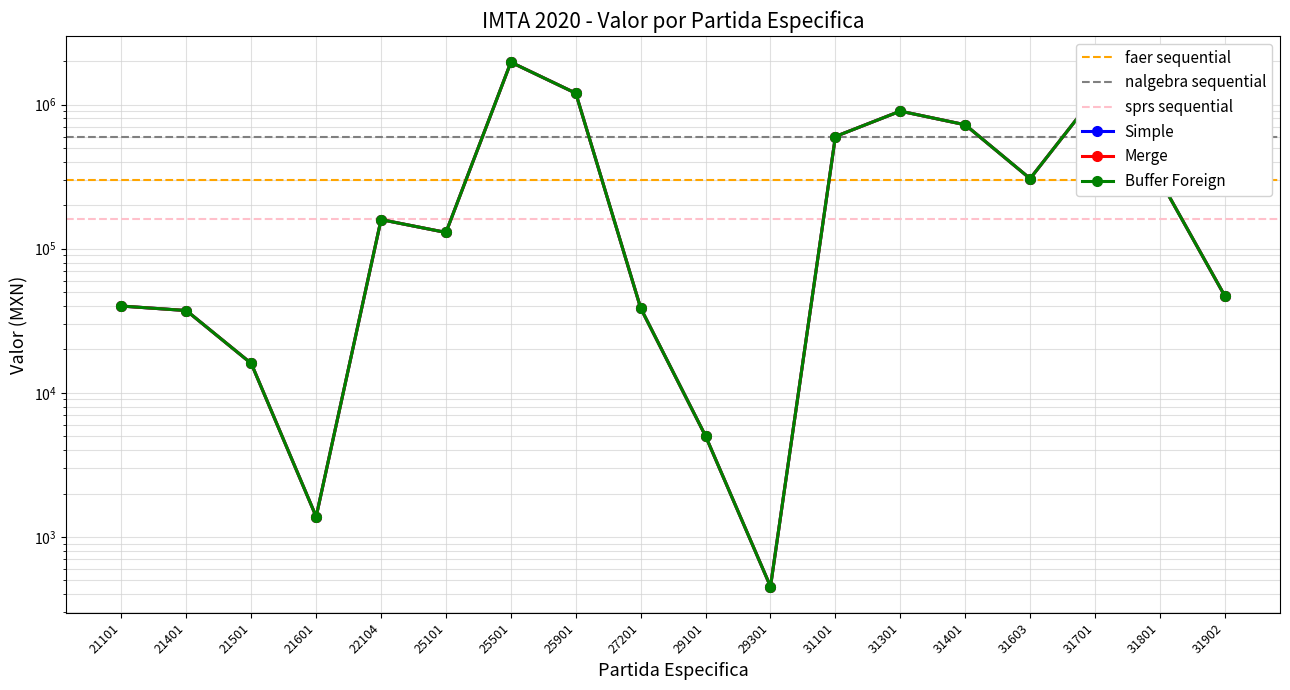

Which category has the highest value in the Valor compras no cubiertas por TLC series?

25501